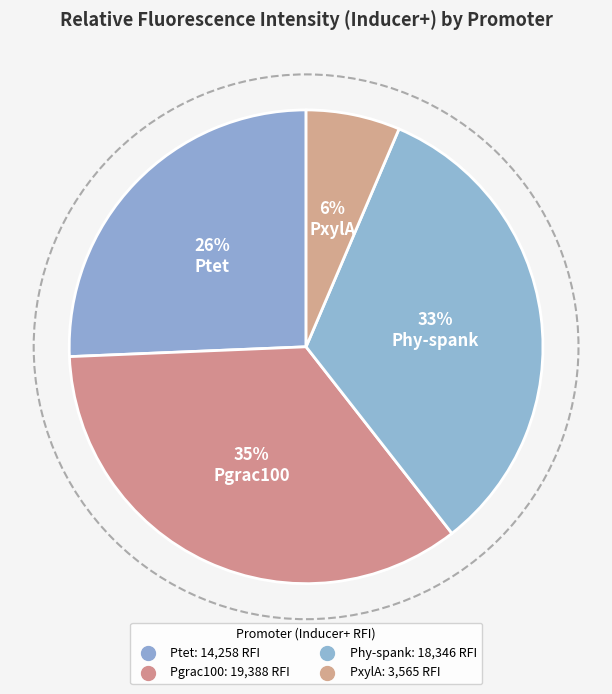

Which slice is the smallest?

PxylA